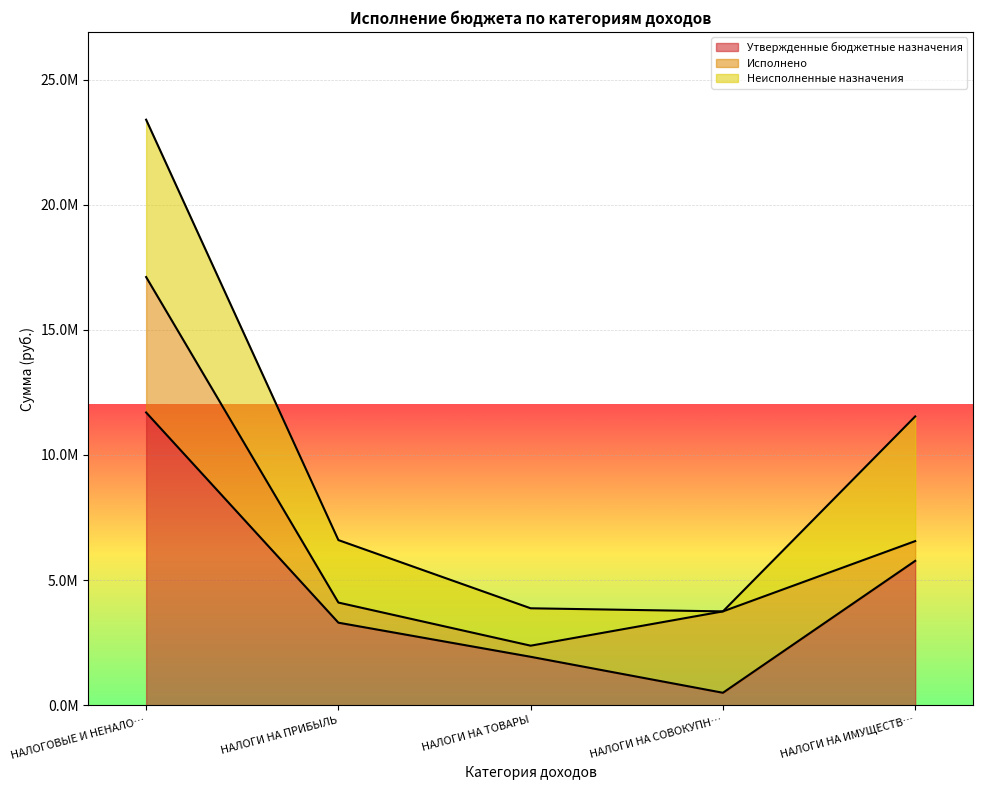

Reading left to right, list all the values displayed in this chart.

Утвержденные бюджетные назначения: 11698100.0	3300000.0	1937500.0	500000.0	5770000.0
Исполнено: 5411326.5	803853.3	443631.4	3251287.5	789109.5
Неисполненные назначения: 6286773.5	2496146.7	1493868.6	0.0	4980890.5